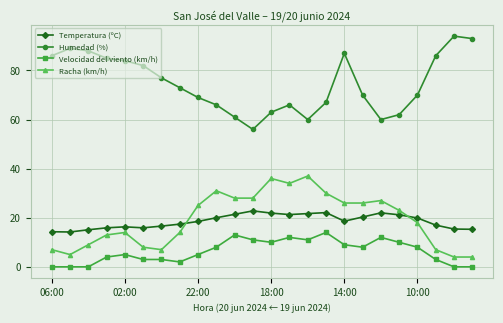

What is the value of the Temperatura (ºC) point at the 7th from the left?

16.6